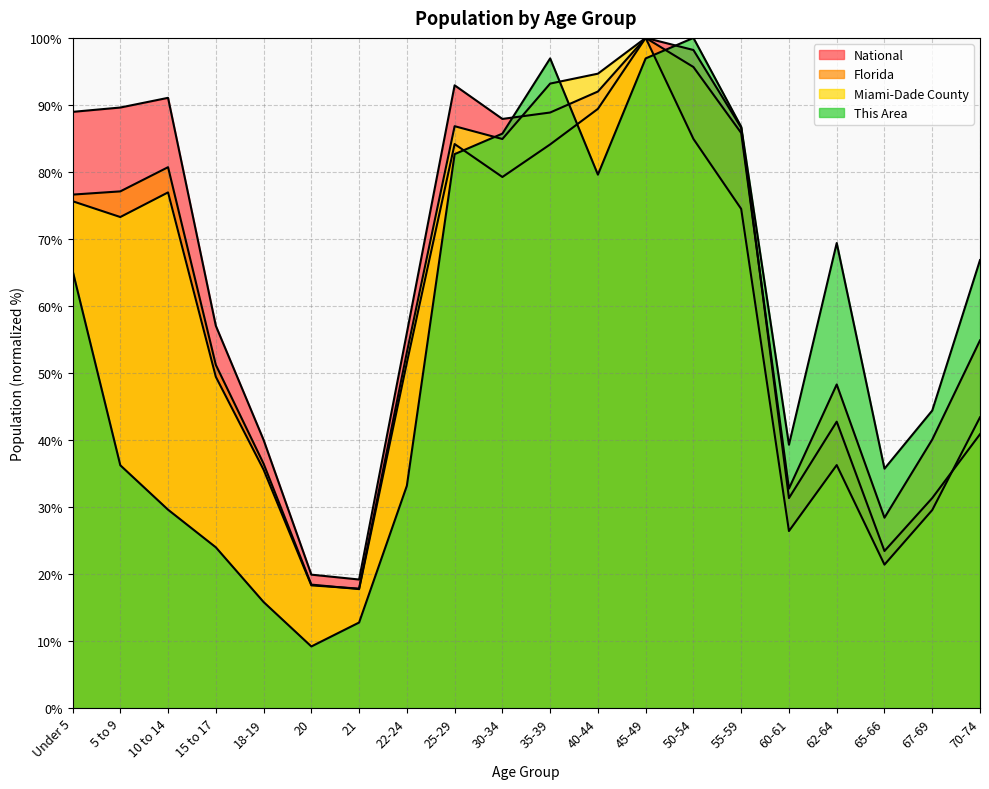

What is the value of the National point at the 3rd from the left?

91.1